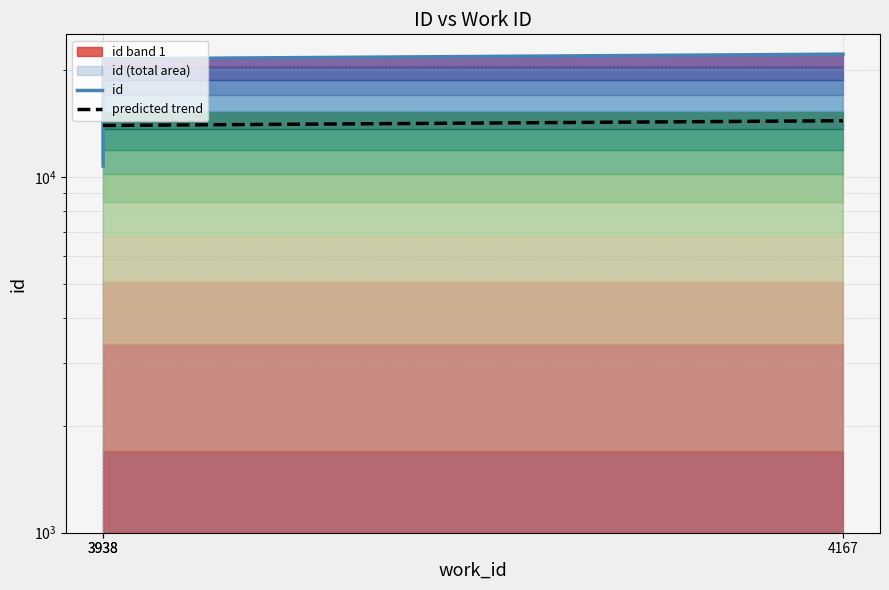

How many values are below 21441?

1